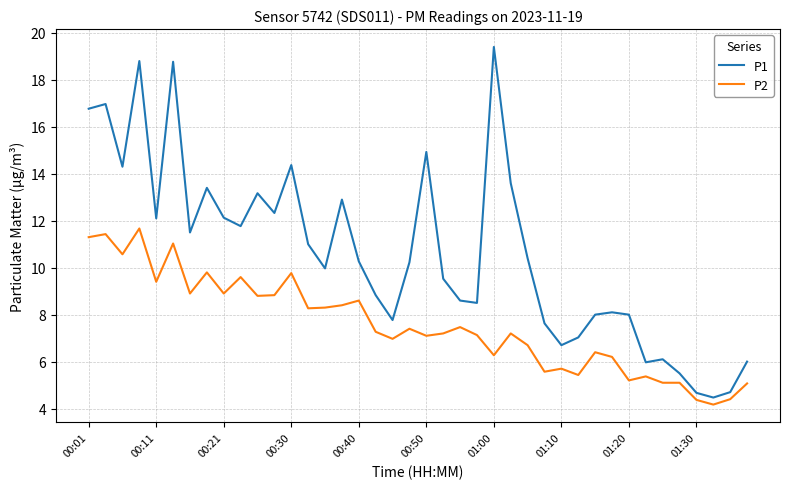

Which series has the largest total across all categories?

P1